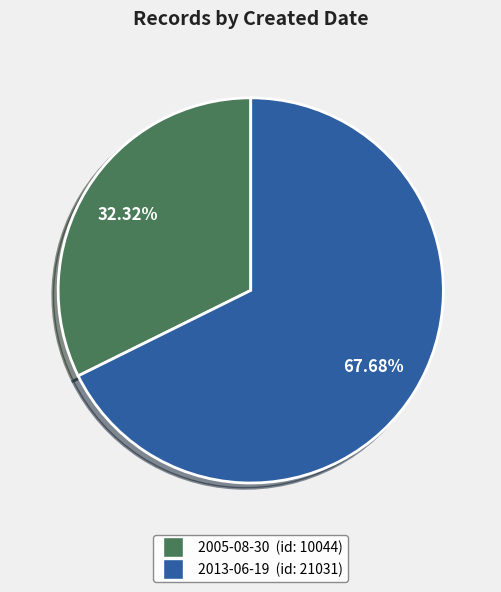

How many slices are in this pie chart?

2